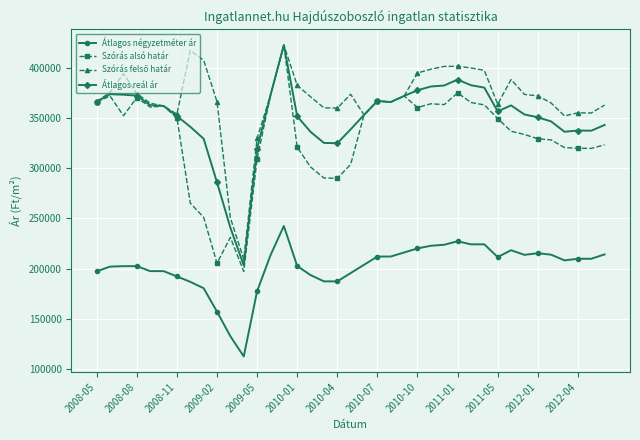

What is the minimum value shown in the chart?

112361